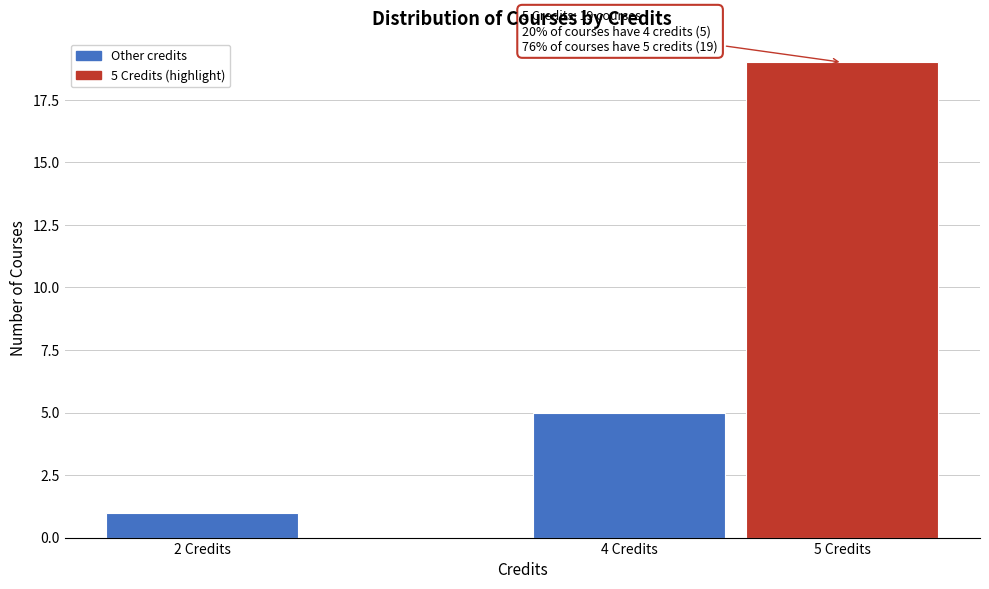

Which range on the x-axis has the tallest bar?

4.5 to 5.5